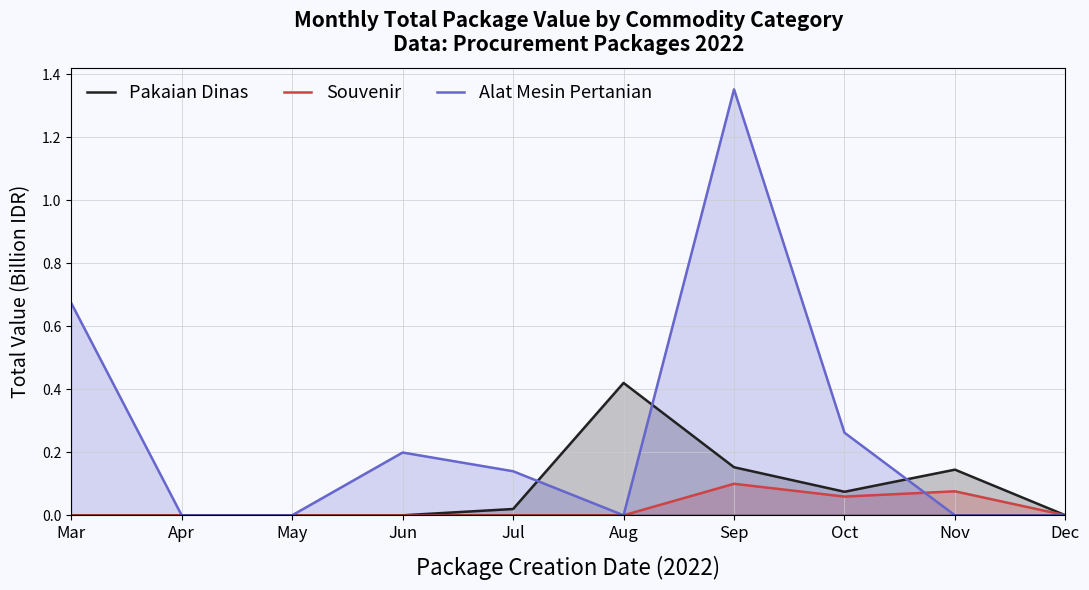

Which category has the lowest value in the Souvenir series?

Mar